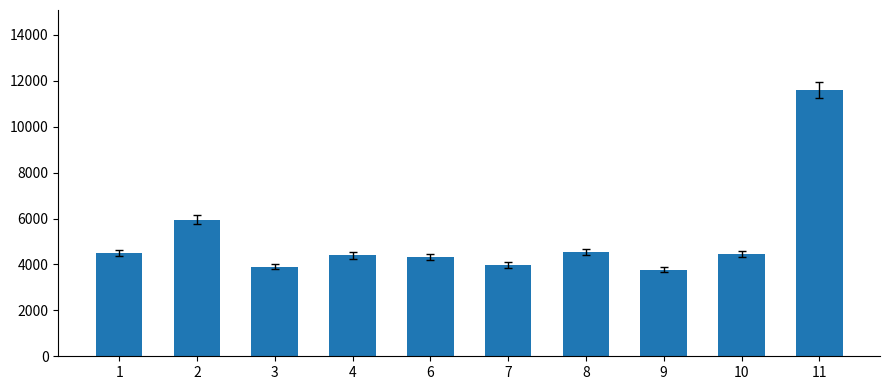

What is the value of the 6th bar from the left?

3974.4